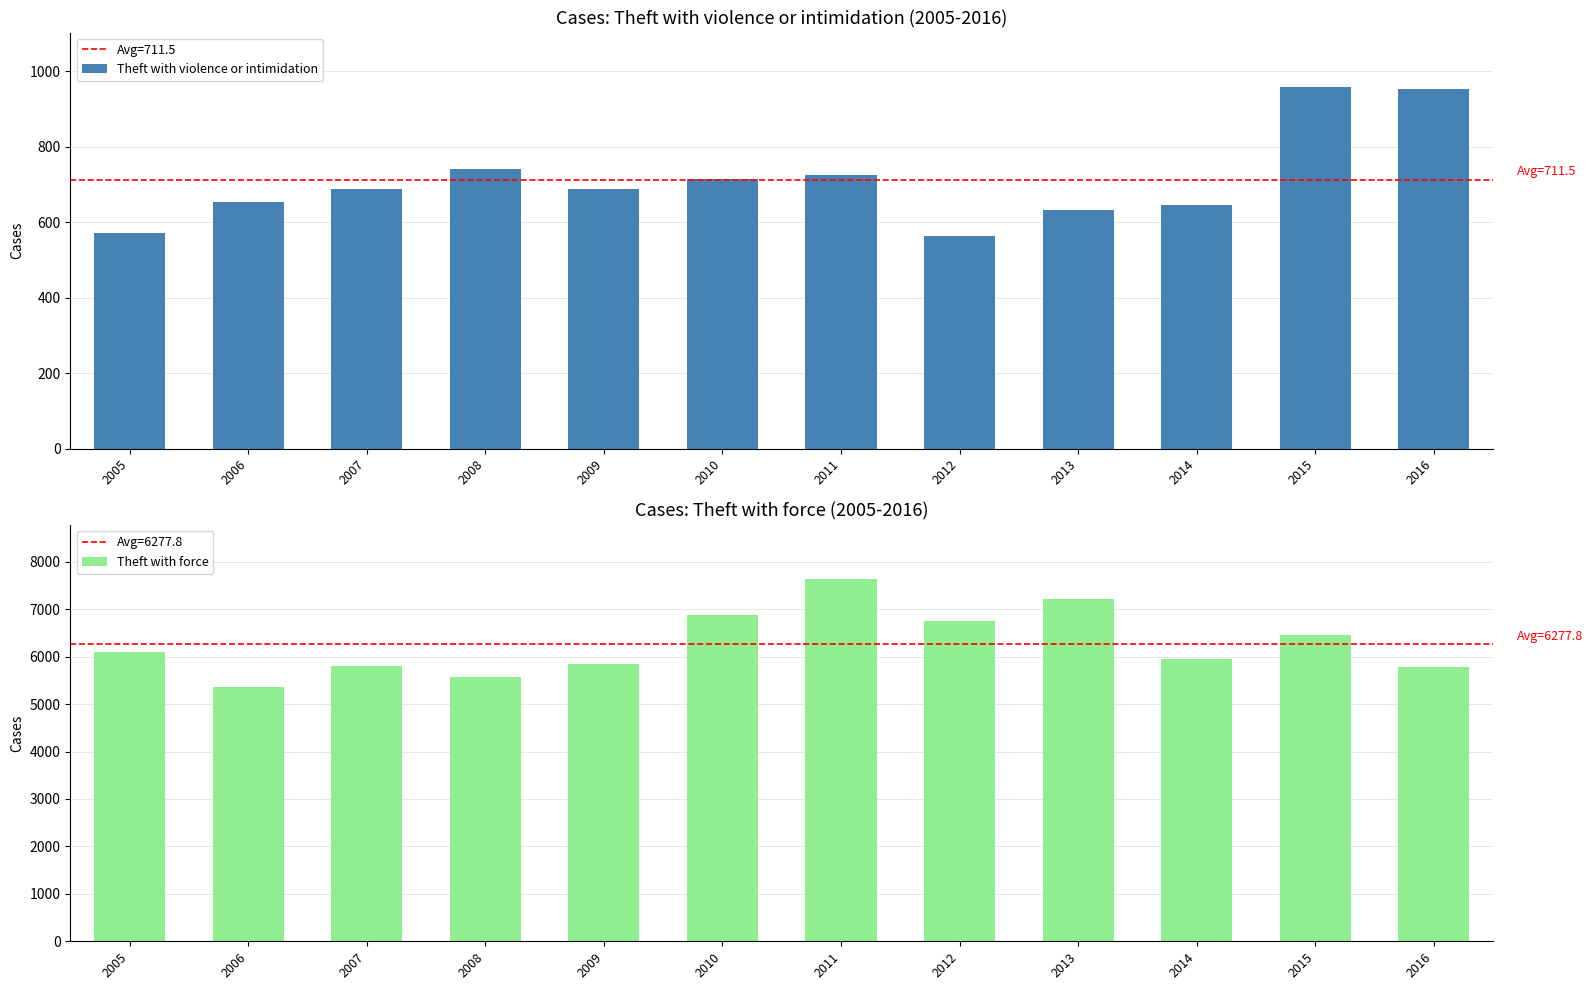

Reading left to right, what are all the values shown in this chart?

Theft with violence or intimidation: 2005=573	2006=654	2007=688	2008=741	2009=688	2010=716	2011=726	2012=563	2013=632	2014=646	2015=959	2016=952
Theft with force: 2005=6089	2006=5364	2007=5794	2008=5574	2009=5841	2010=6883	2011=7631	2012=6757	2013=7214	2014=5941	2015=6454	2016=5792